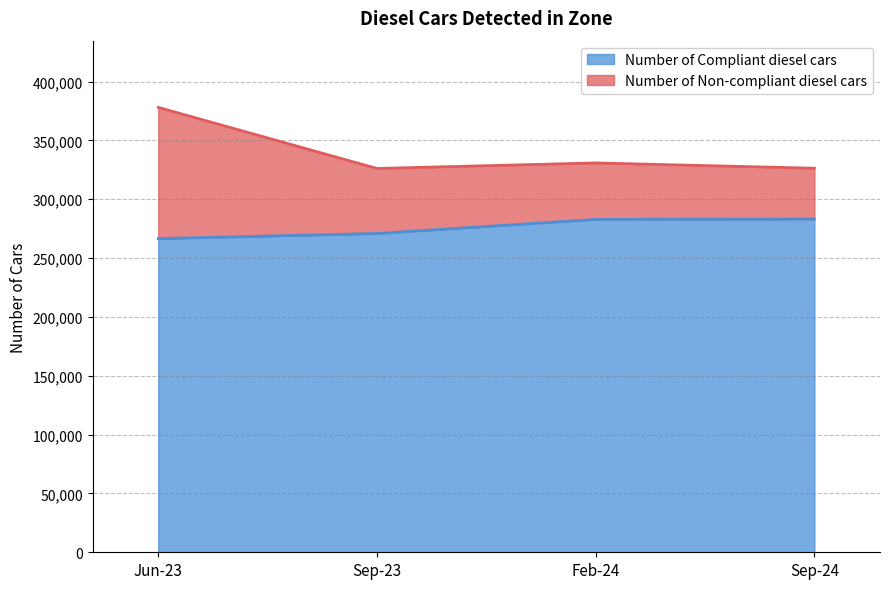

What value does the Number of Compliant diesel cars series have at Sep-24, to the nearest 100?

283200